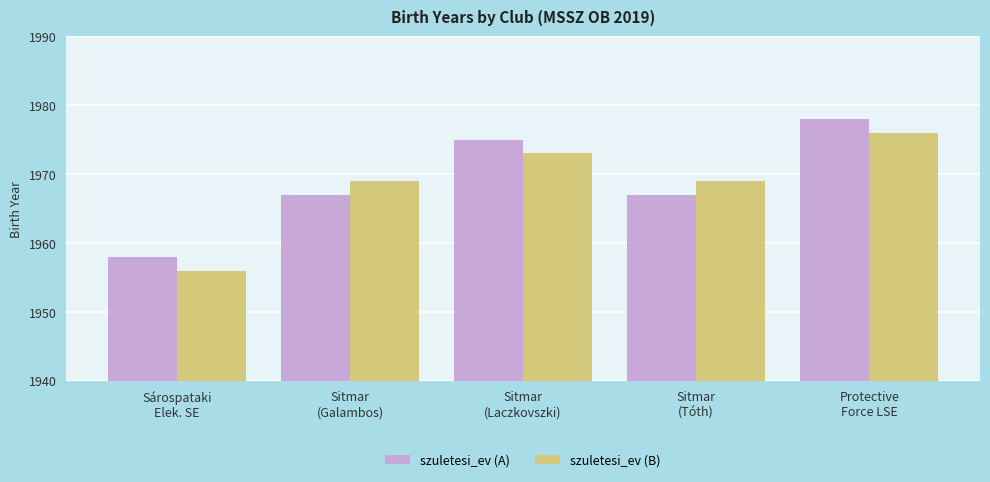

Reading left to right, transcribe all the data shown in this chart.

szuletesi_ev (A): Sárospataki
Elek. SE=1958	Sitmar
(Galambos)=1967	Sitmar
(Laczkovszki)=1975	Sitmar
(Tóth)=1967	Protective
Force LSE=1978
szuletesi_ev (B): Sárospataki
Elek. SE=1956	Sitmar
(Galambos)=1969	Sitmar
(Laczkovszki)=1973	Sitmar
(Tóth)=1969	Protective
Force LSE=1976